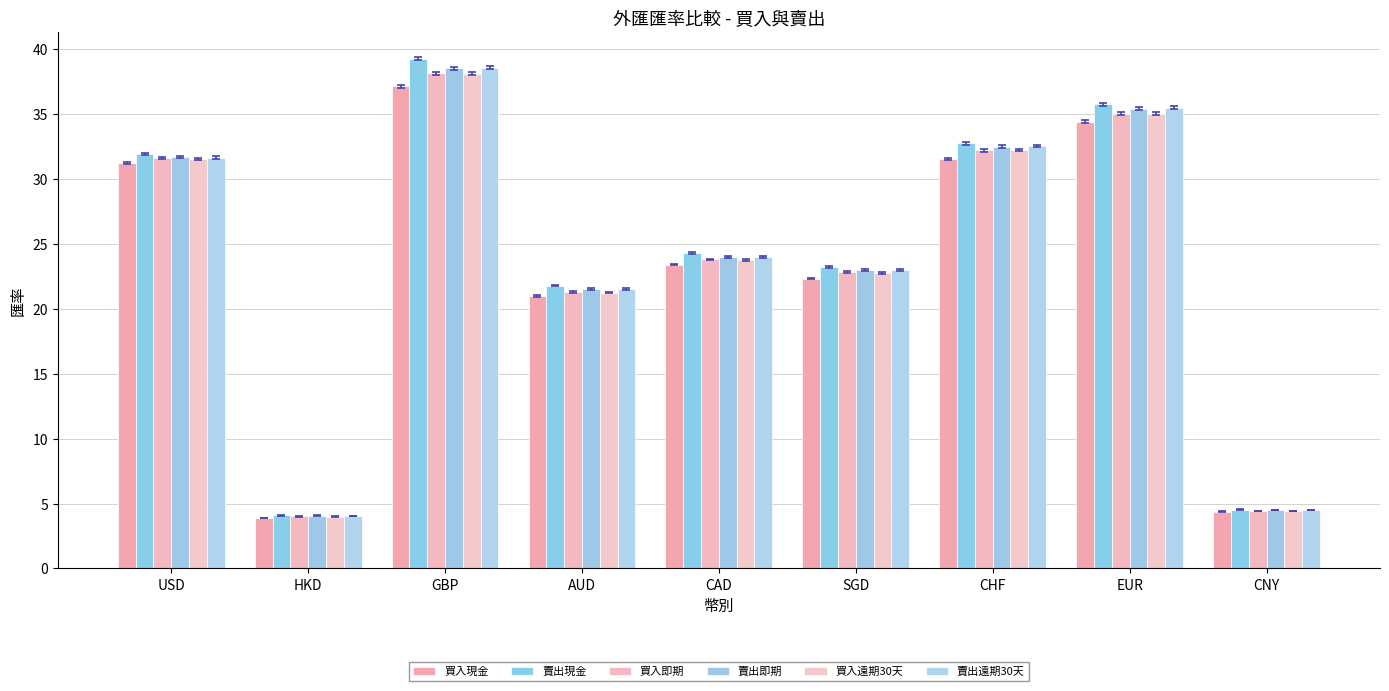

What is the sum of all 買入即期 values?

213.1